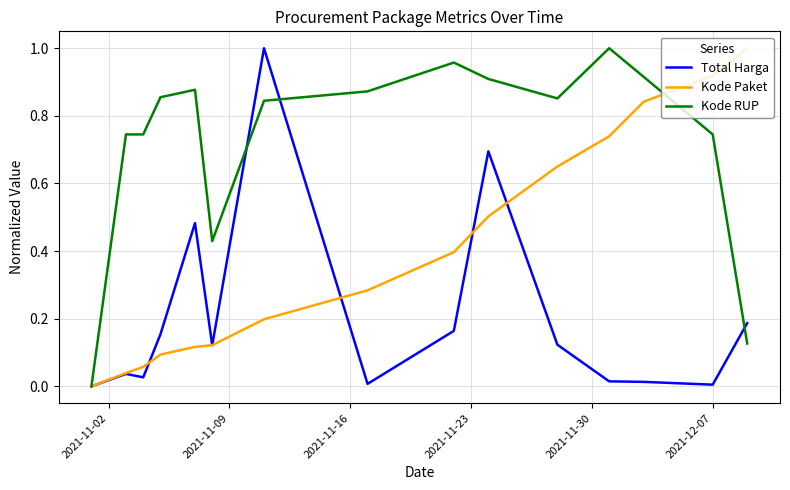

List the series in order of their overall mean, highest first.

Kode RUP, Kode Paket, Total Harga